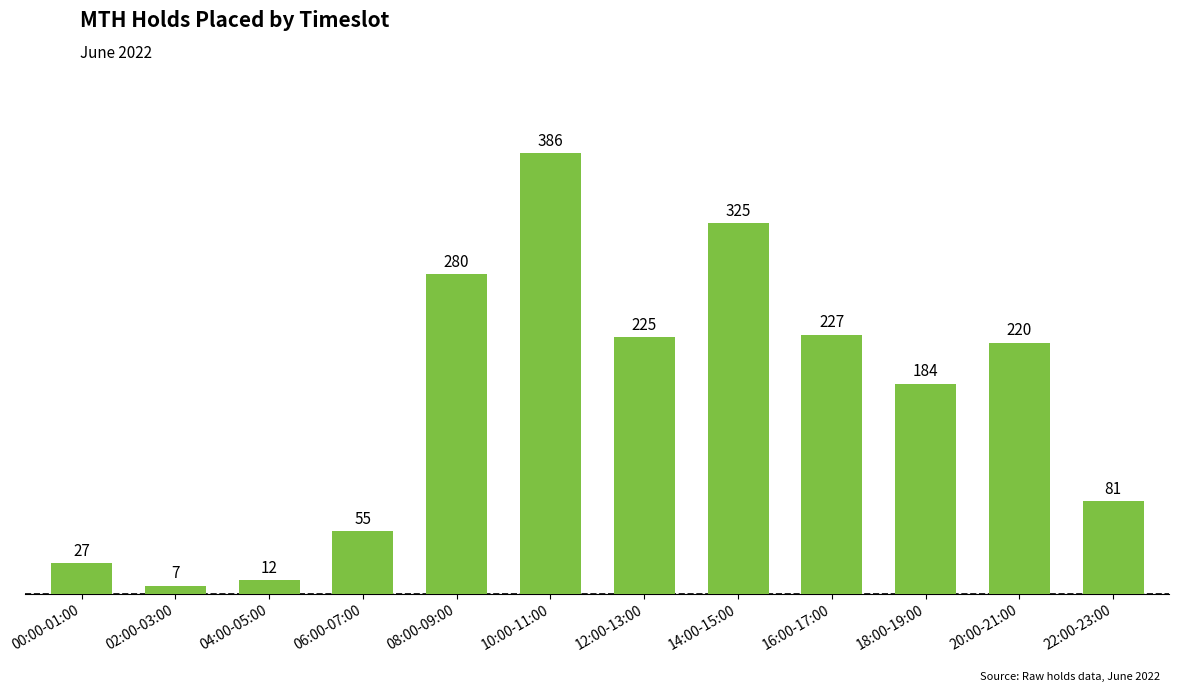

What is the label of the 1st bar from the right?

22:00-23:00